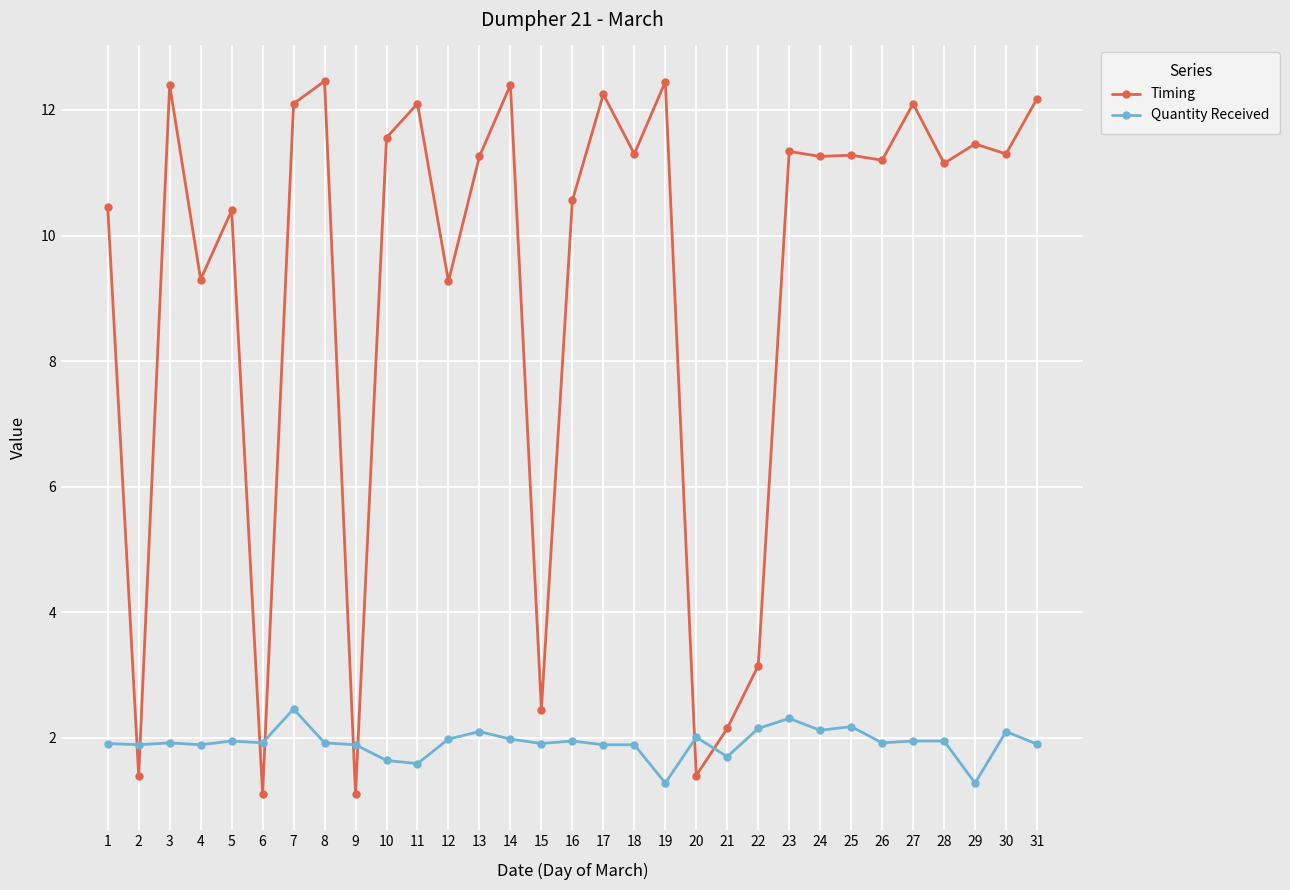

What are all the series names shown in the legend?

Timing, Quantity Received